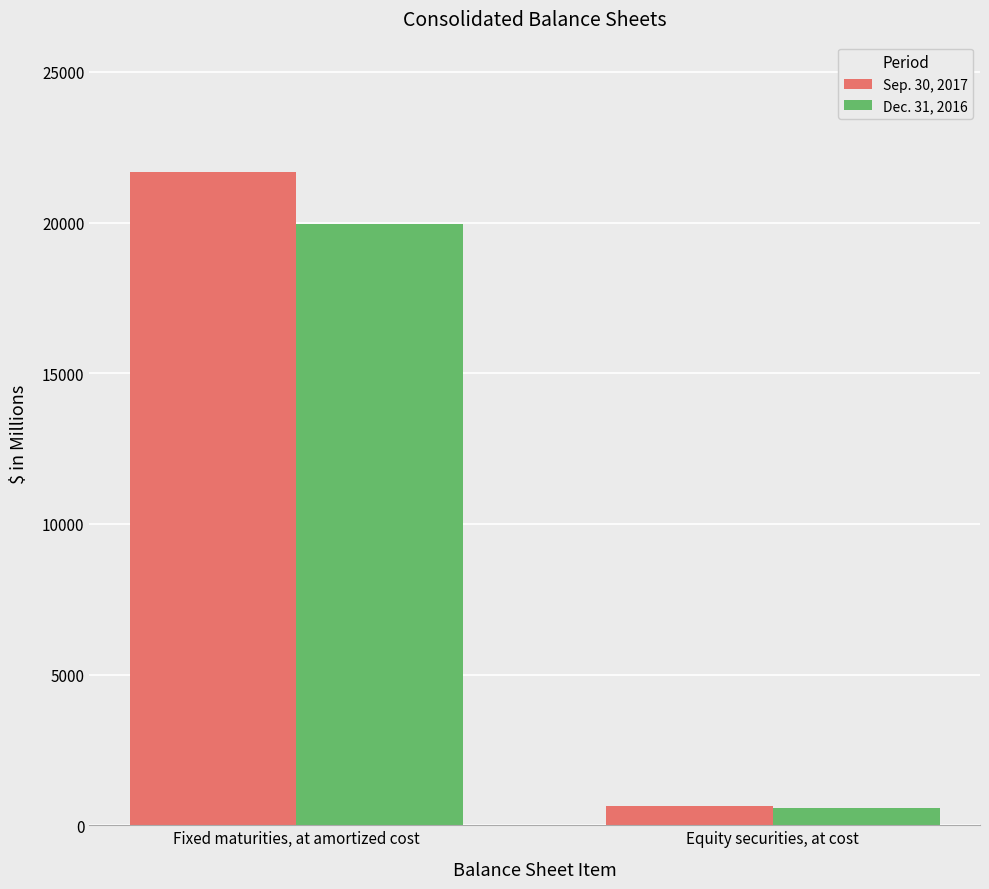

What is the minimum value for Dec. 31, 2016?

583